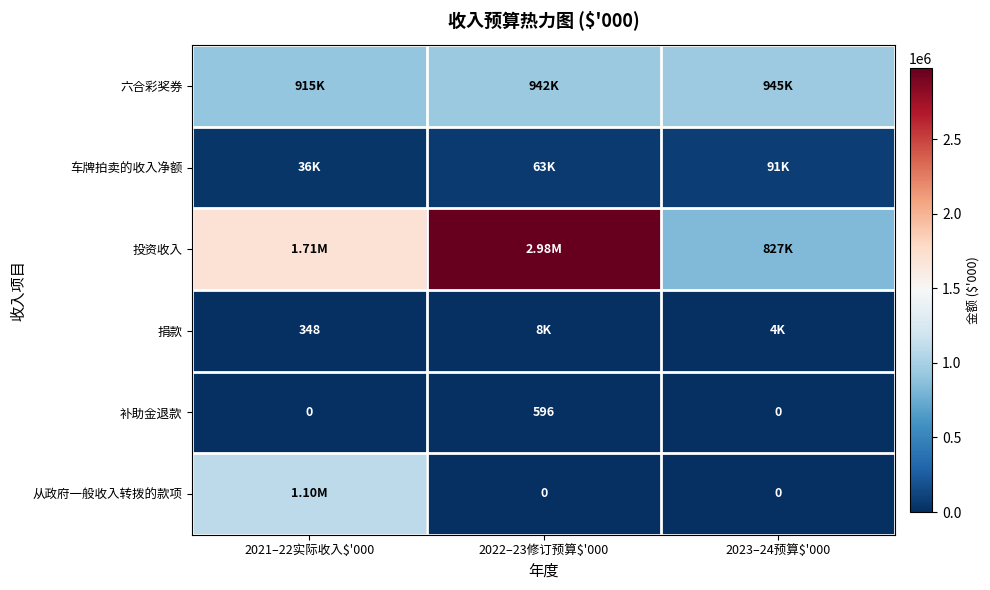

Which label corresponds to the largest value in the chart?

2022–23修订预算$'000